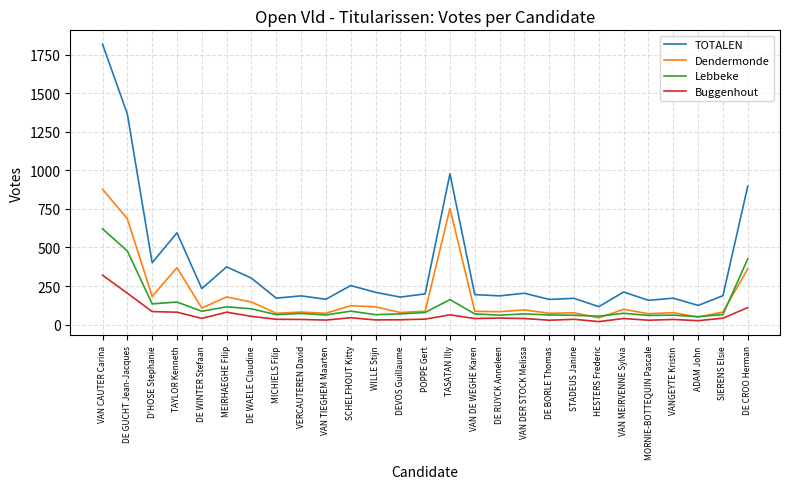

The Lebbeke series shows 54 at HESTERS Frederic. True or false?

True